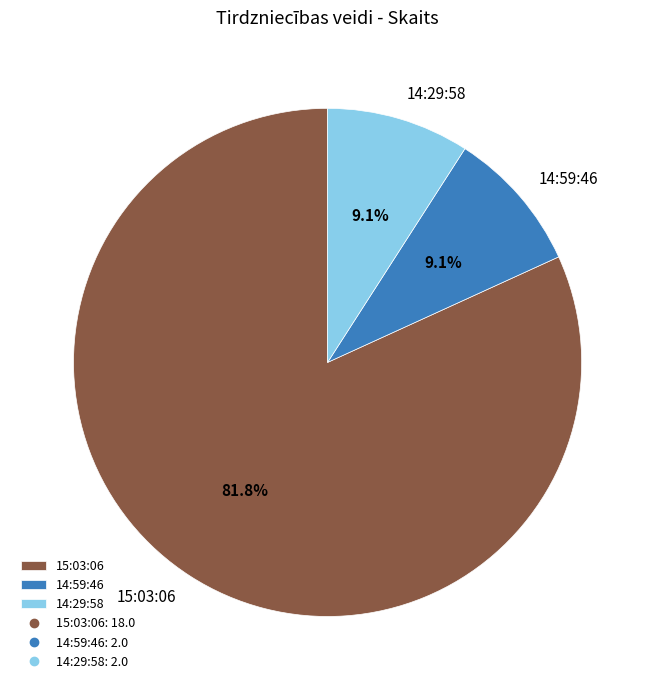

How much of the chart is everything except 14:59:46?

90.9%